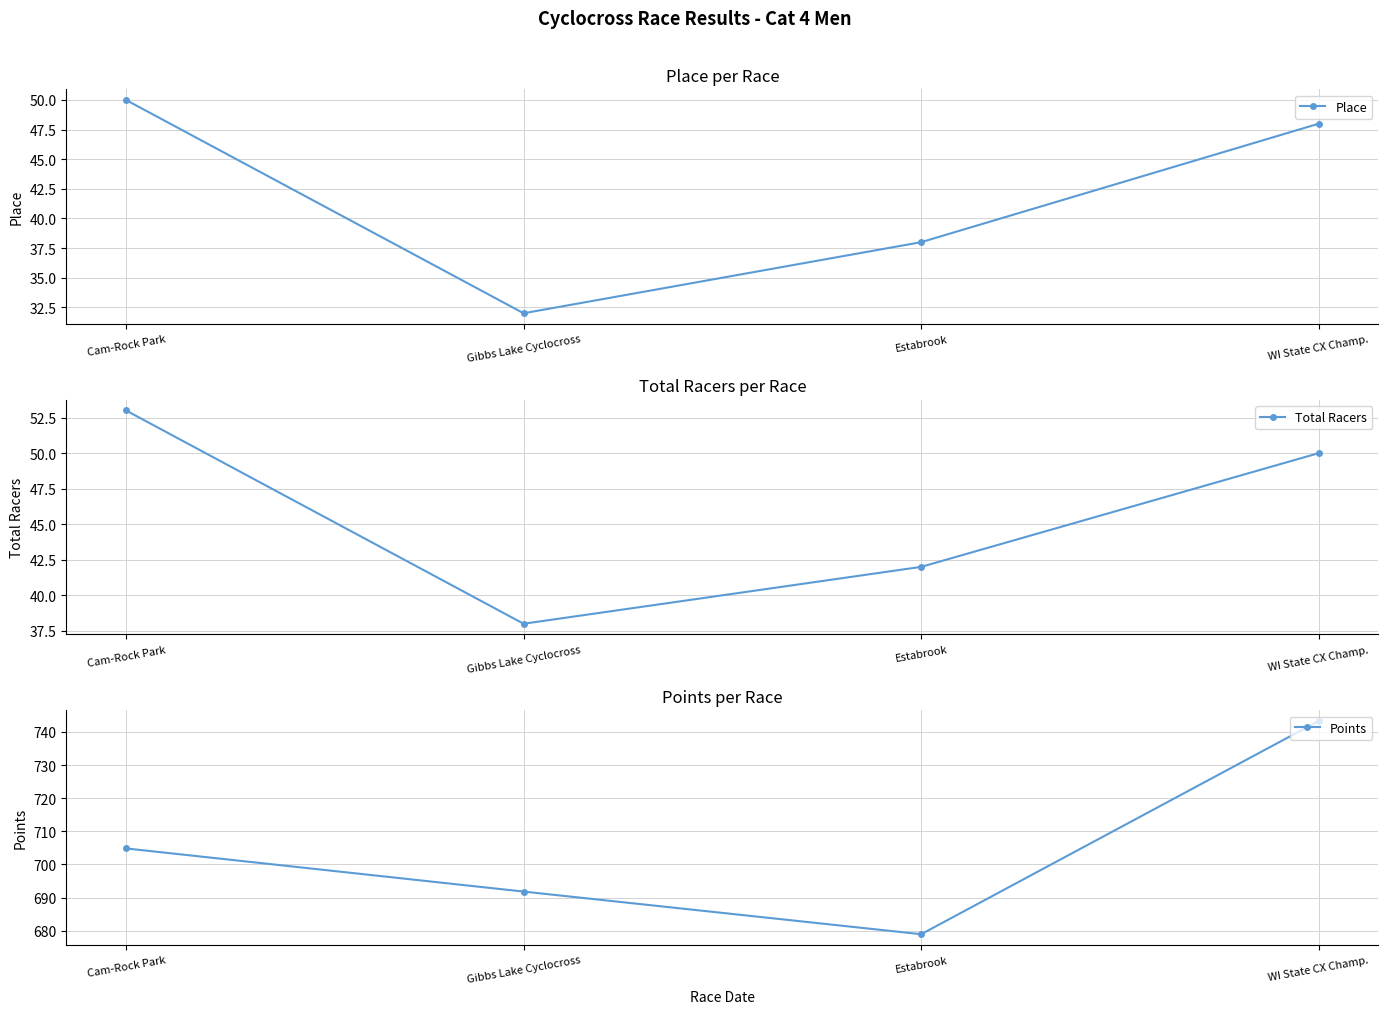

What value does the Place series have at Cam-Rock Park?

50